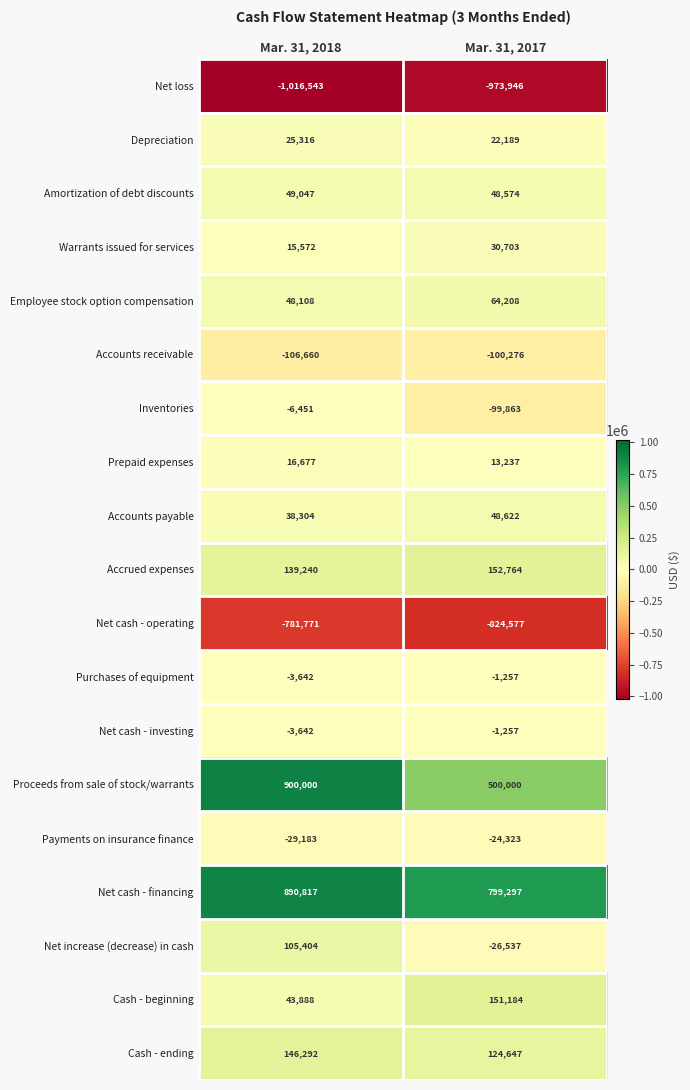

What is the average value of the Accounts receivable series?

-103468